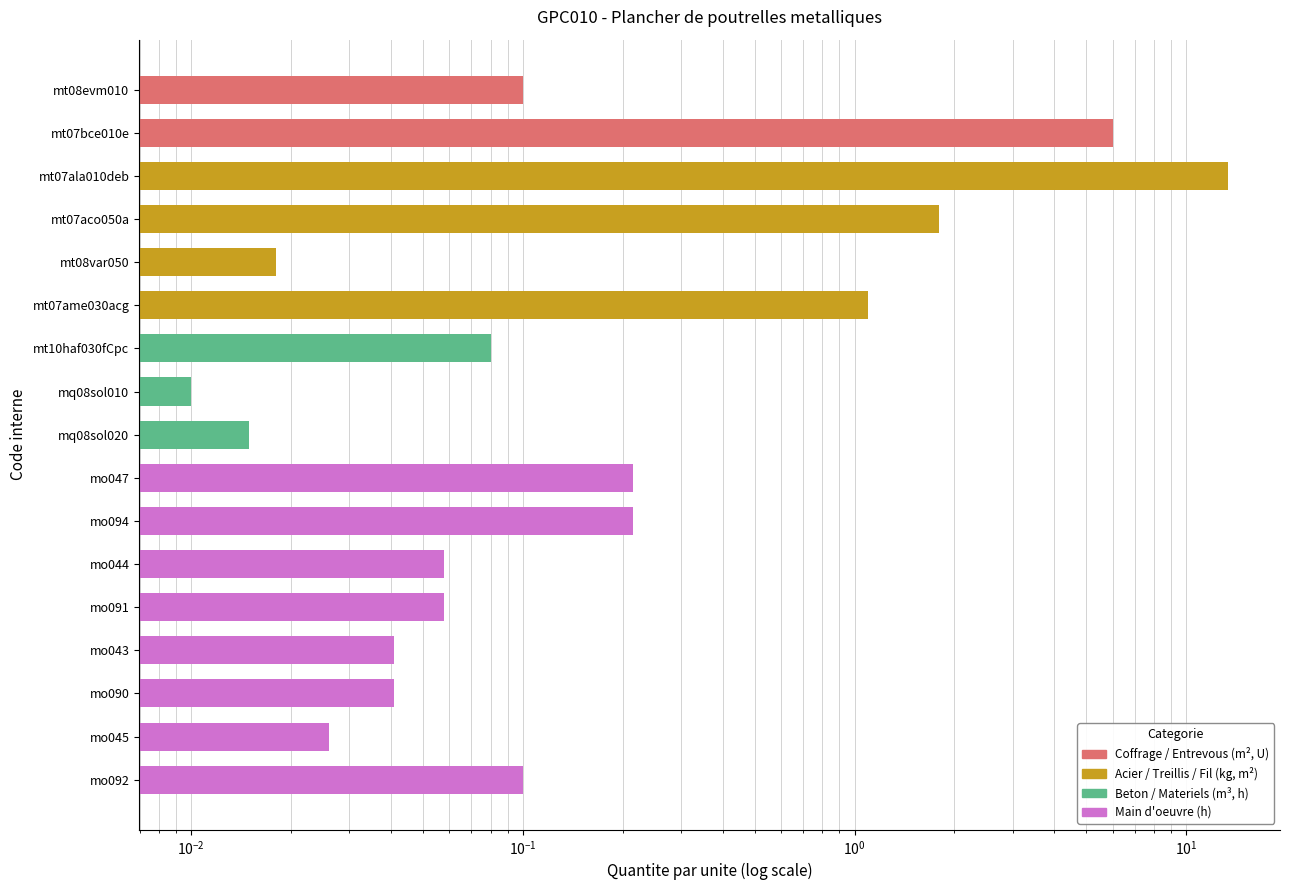

Is it true that the value at mt07bce010e is 8.4?

False